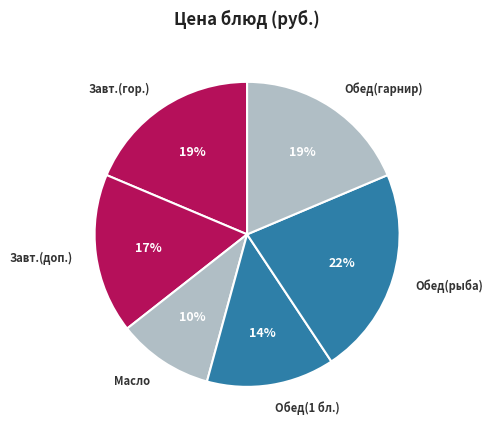

To the nearest percent, what is the difference between the largest and smallest slice percentages?

12%